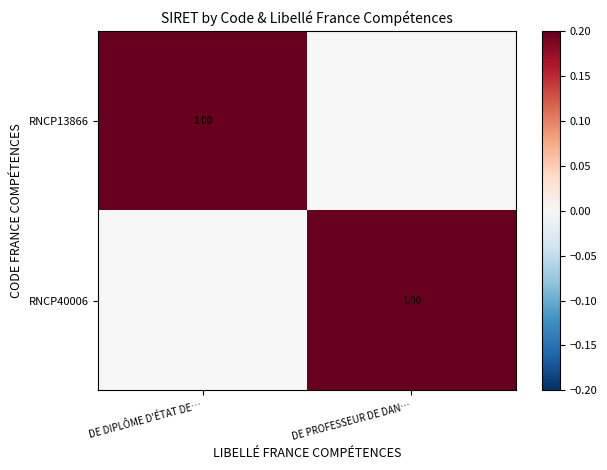

Which series changed the most between DE DIPLÔME D'ÉTAT DE… and DE PROFESSEUR DE DAN…?

RNCP13866